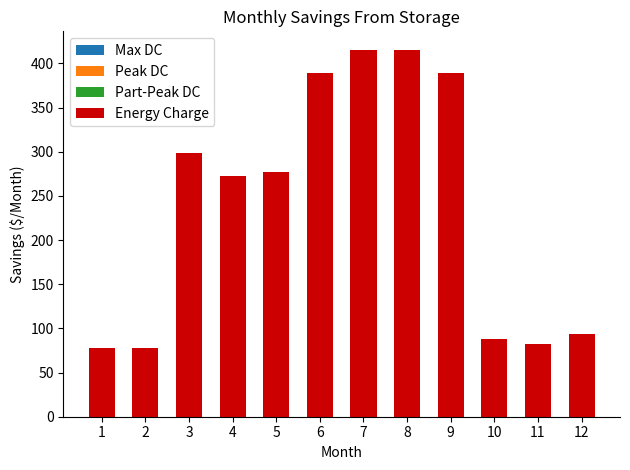

What is the maximum value shown in the chart?

415.5